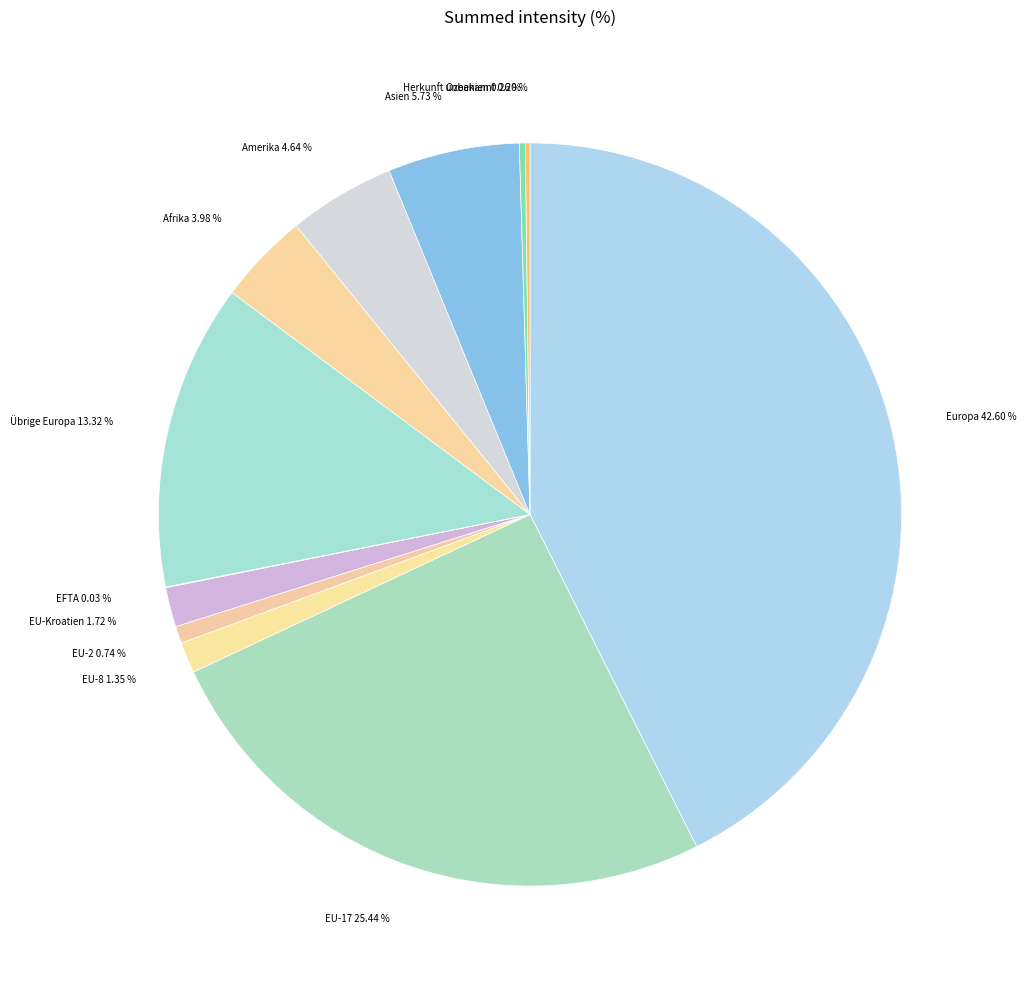

Does EU-2 represent more than half of the total?

No